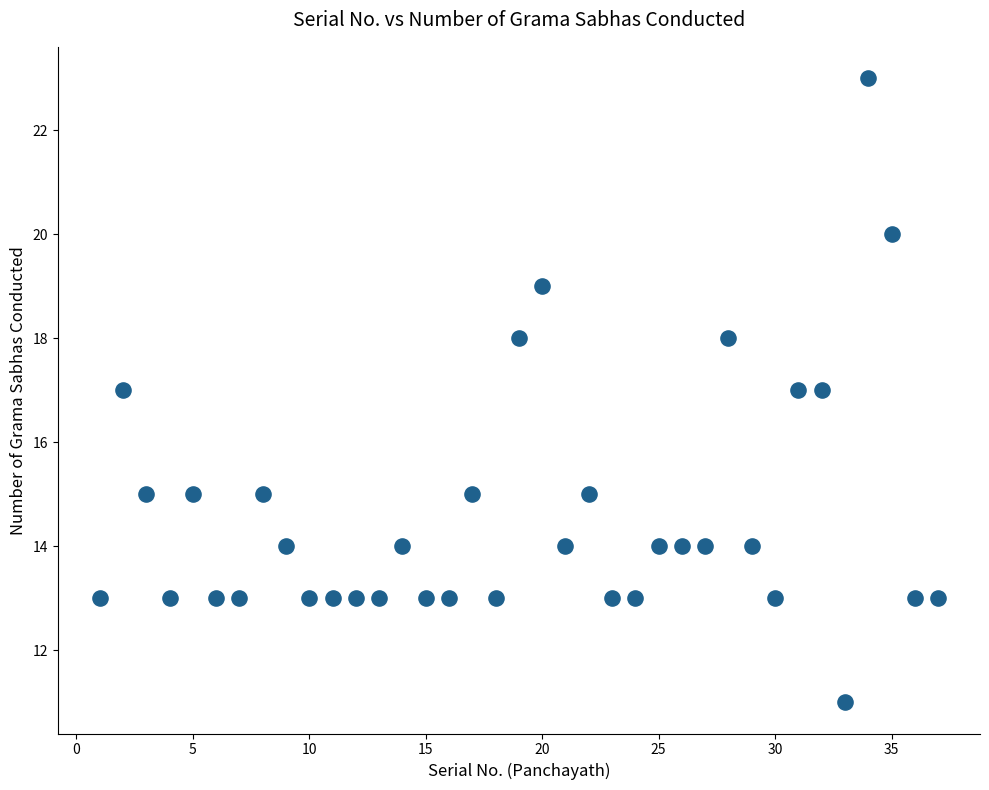

What is the range of Y values (max minus min)?

12